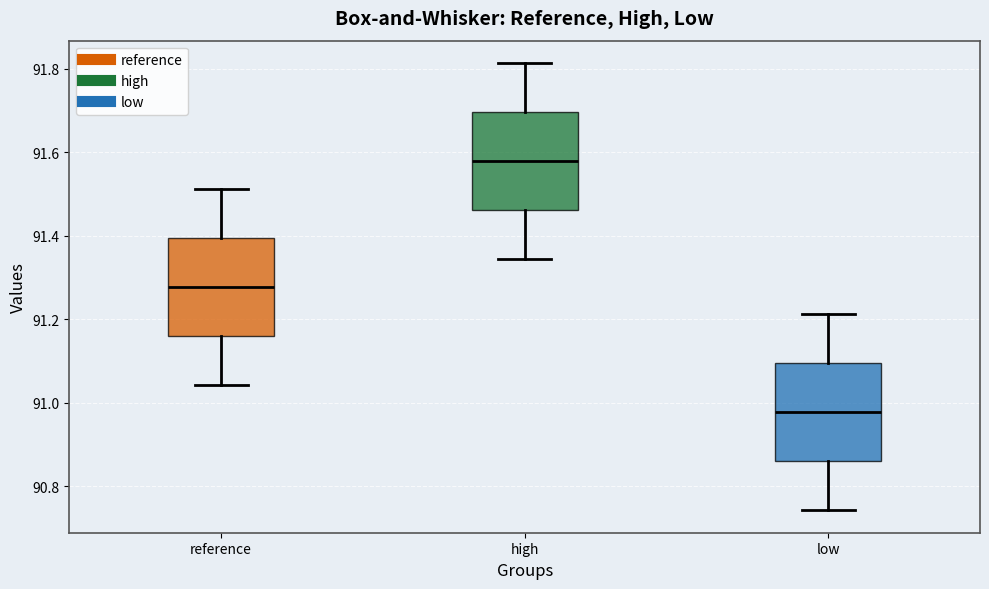

Which box has the highest median line?

high